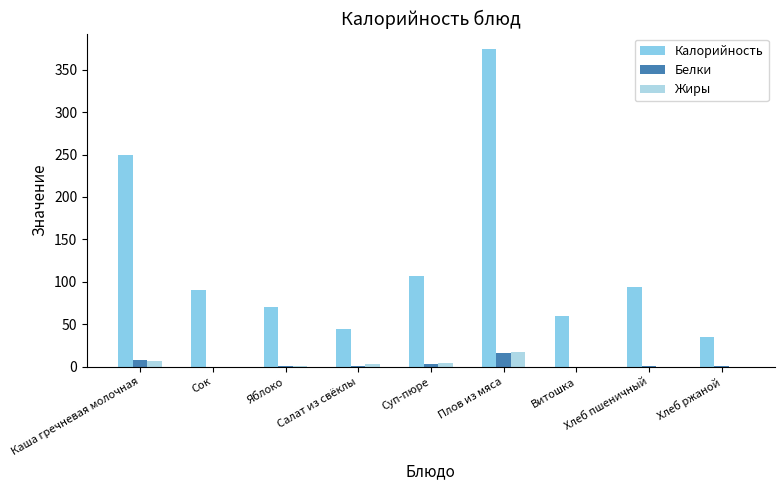

What are all the series names shown in the legend?

Калорийность, Белки, Жиры